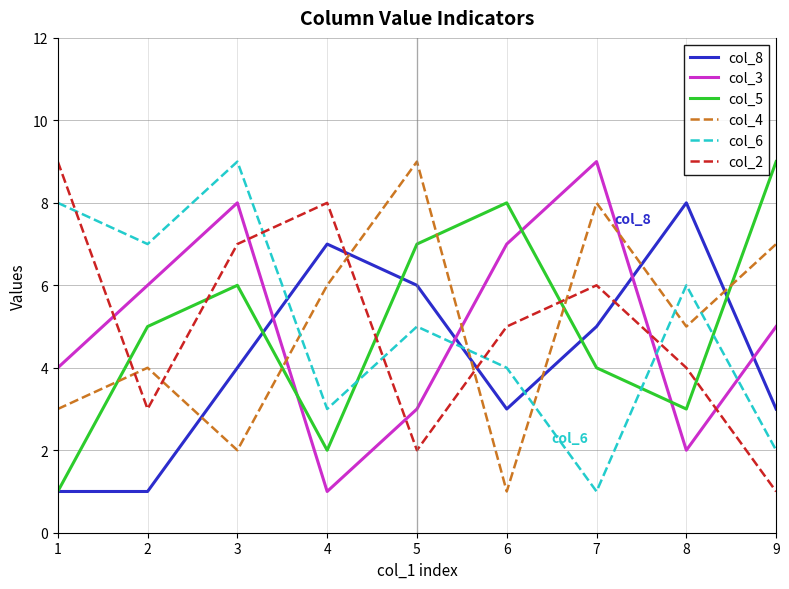

Is the value of col_2 at 4 greater than the value of col_4 at 4?

Yes